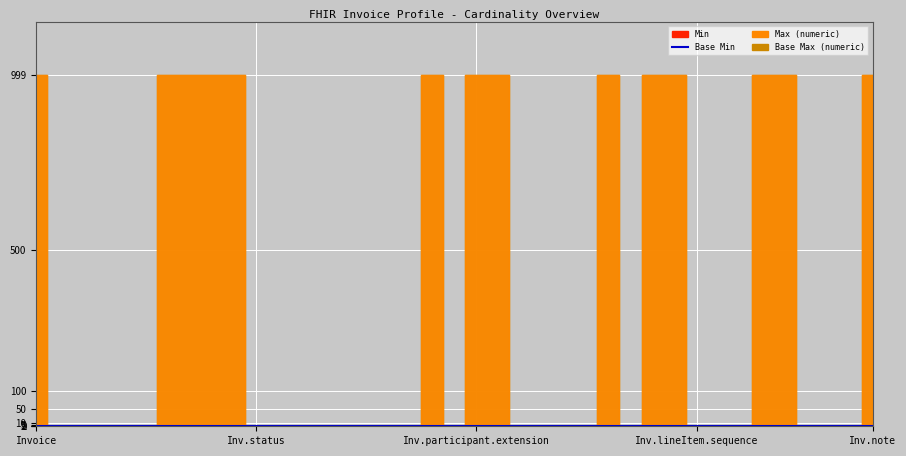

What is the difference between the maximum and minimum values?

1